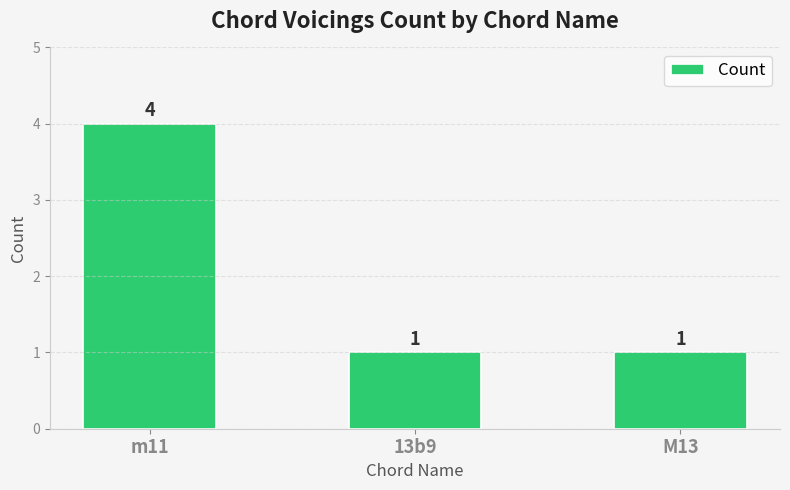

The value at M13 is 2. True or false?

False